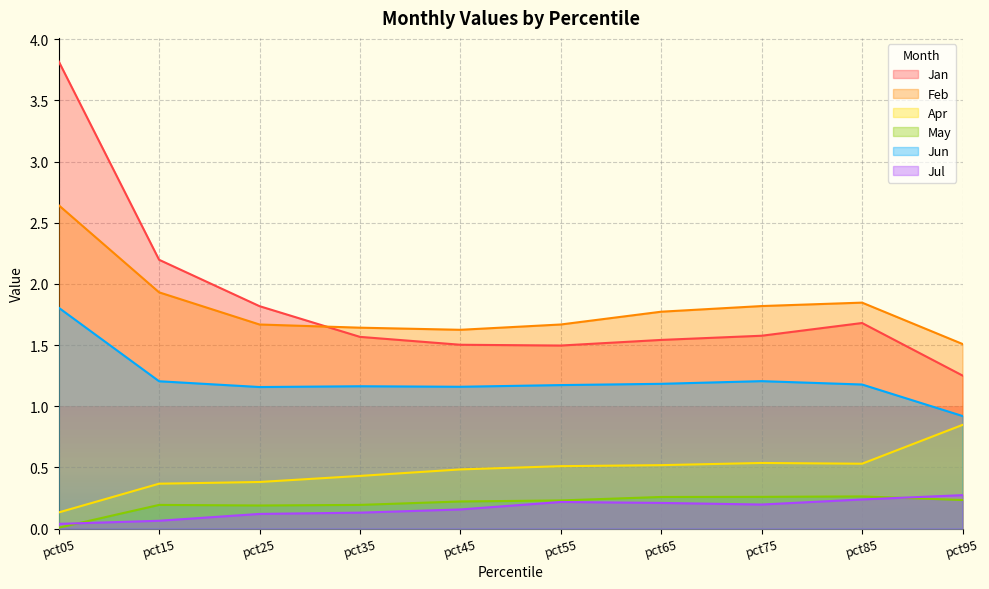

At which category is the sum across all series the highest?

pct05